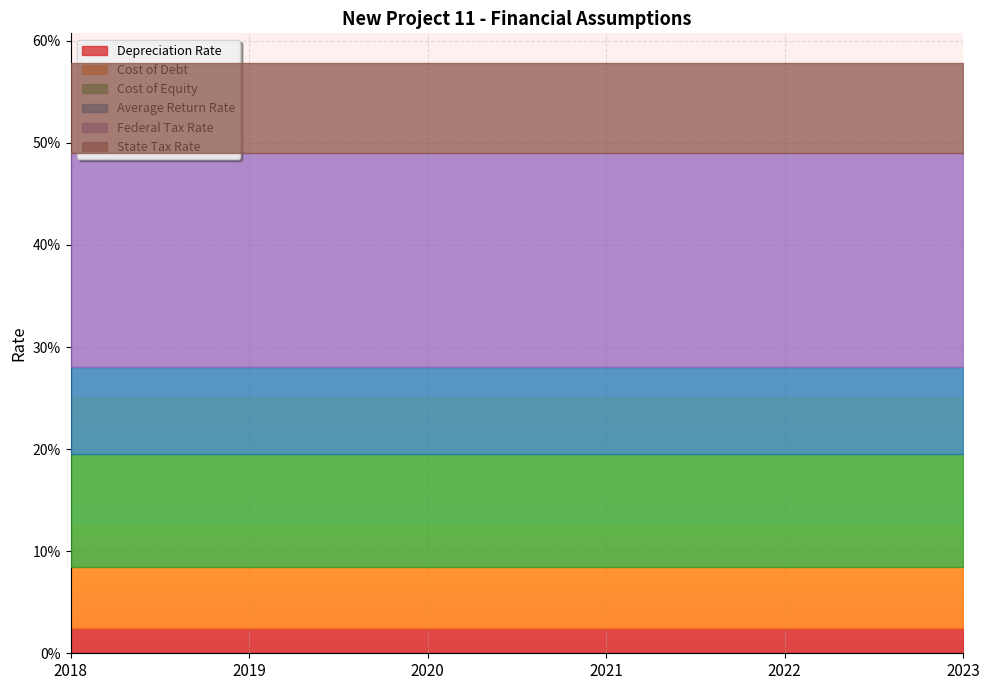

What is the sum of all Cost of Debt values?

0.4